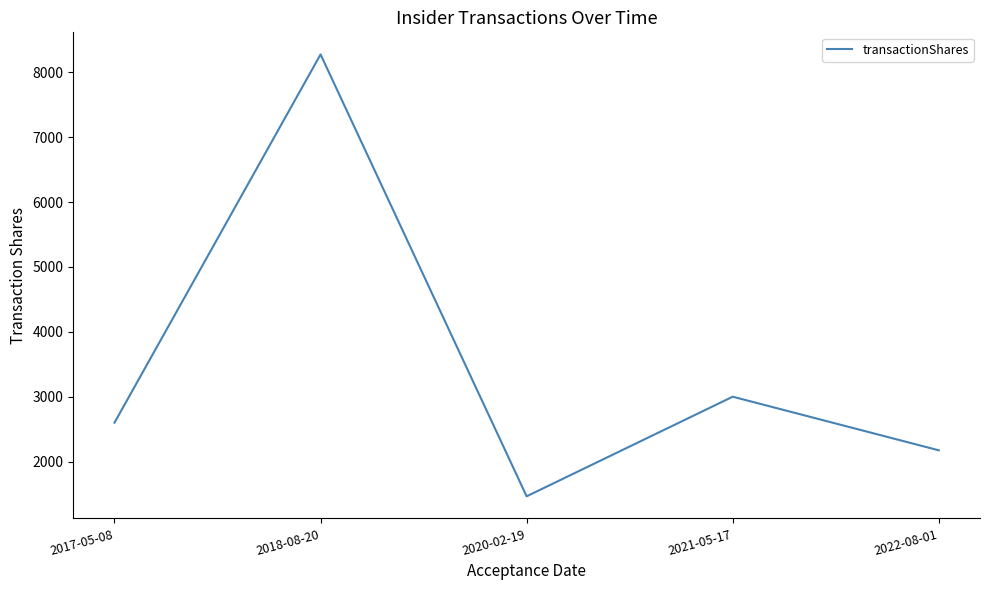

Rank the categories by value from lowest to highest.

2020-02-19, 2022-08-01, 2017-05-08, 2021-05-17, 2018-08-20